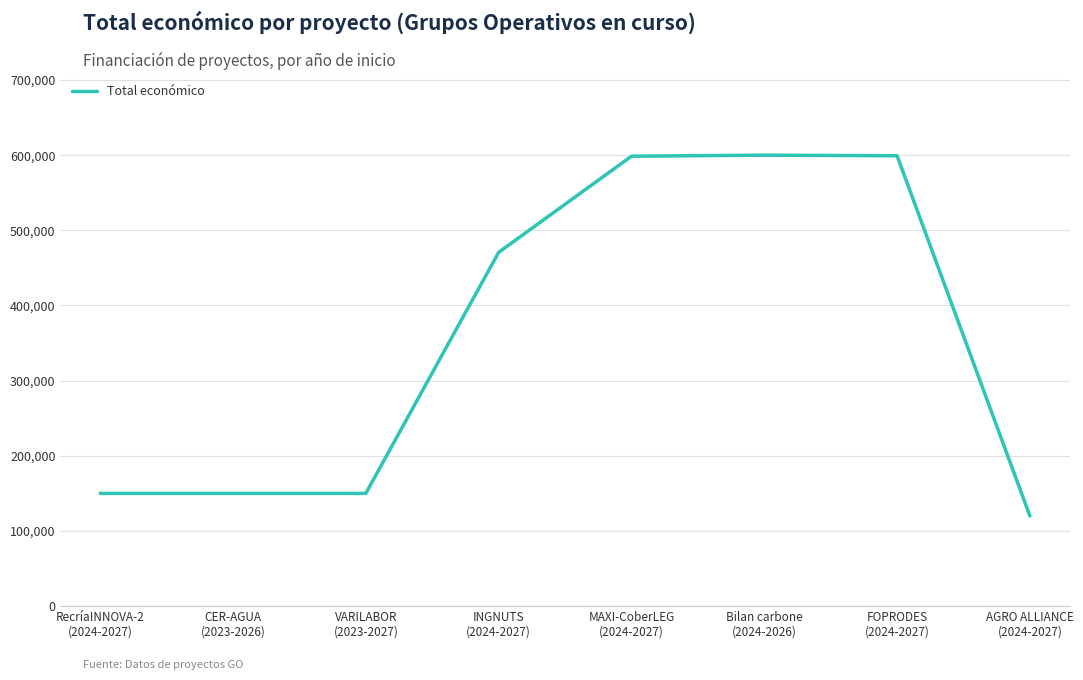

What is the minimum value shown in the chart?

120000